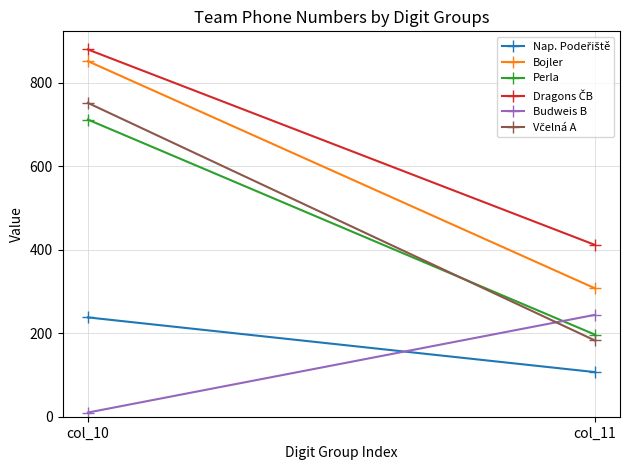

At how many categories does at least one series exceed 476?

1